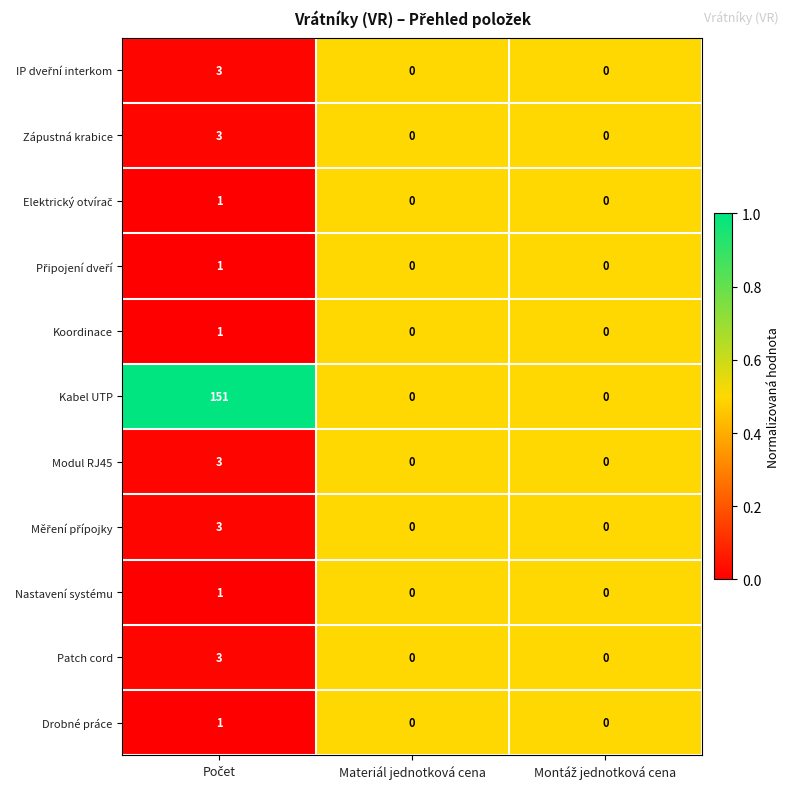

How many categories are shown in the chart?

3